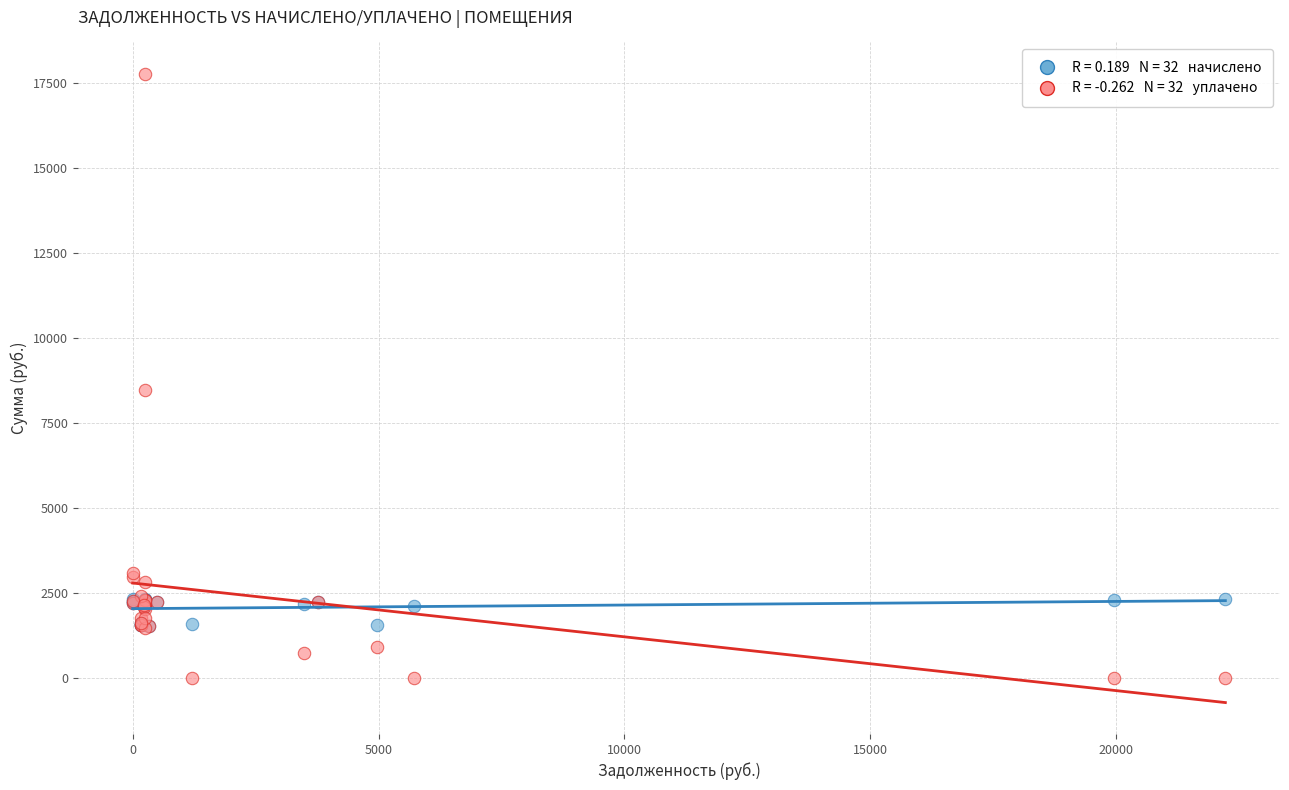

Across all series, what Y value is closest to 8888?

8493.8